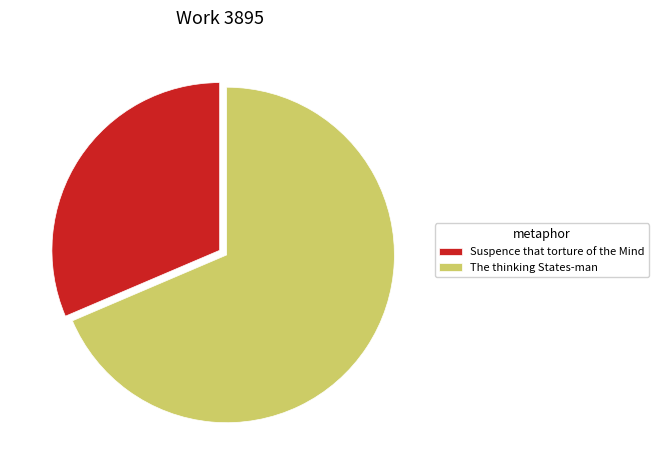

How many slices are in this pie chart?

2